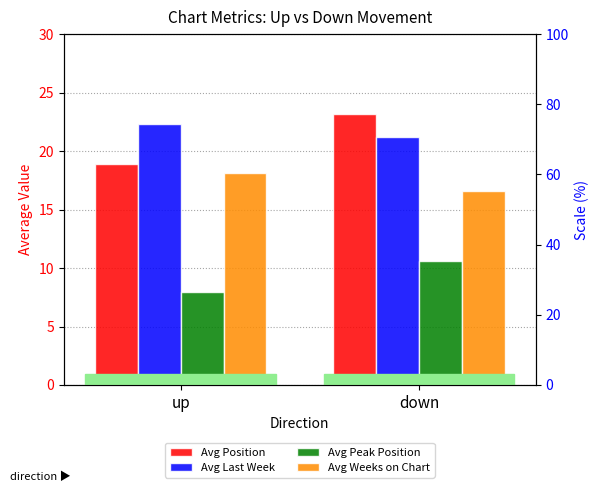

Which series changed the most between up and down?

Avg Position